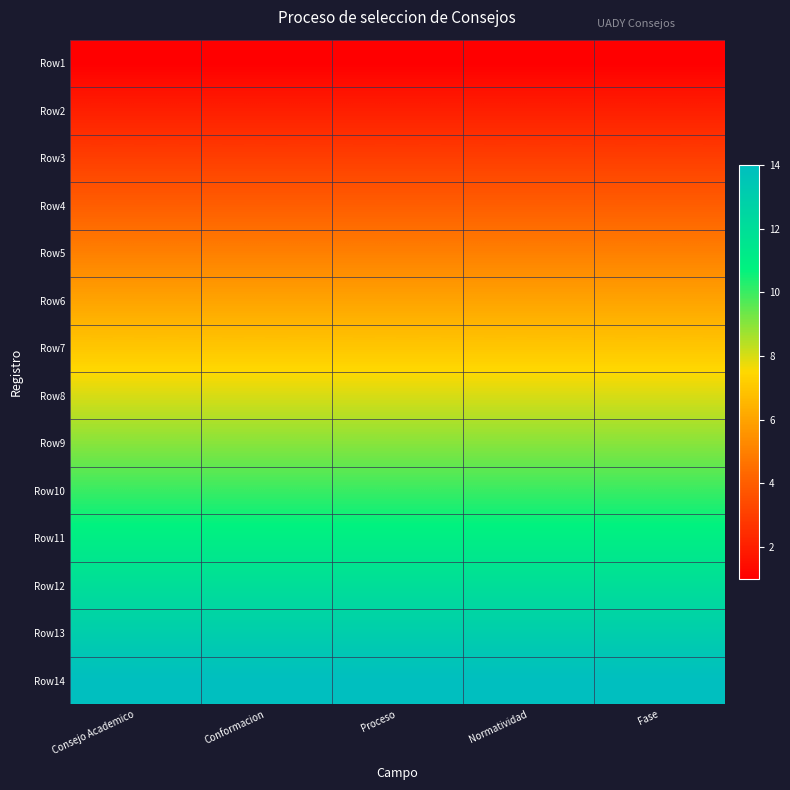

Which has a higher value, Consejo Academico or Normatividad?

Consejo Academico